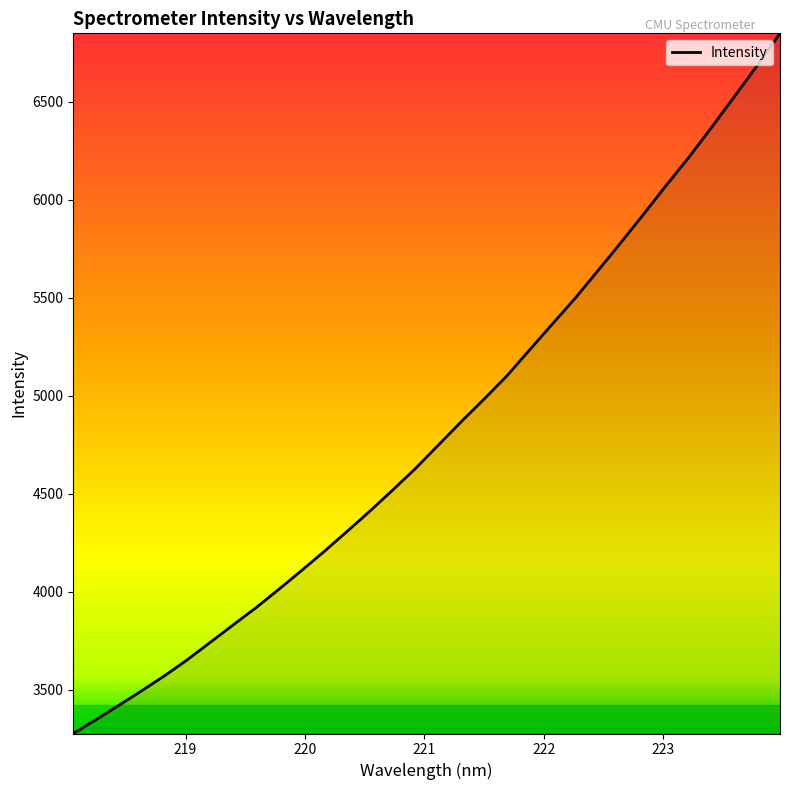

What is the difference between the maximum and minimum values?

3569.8